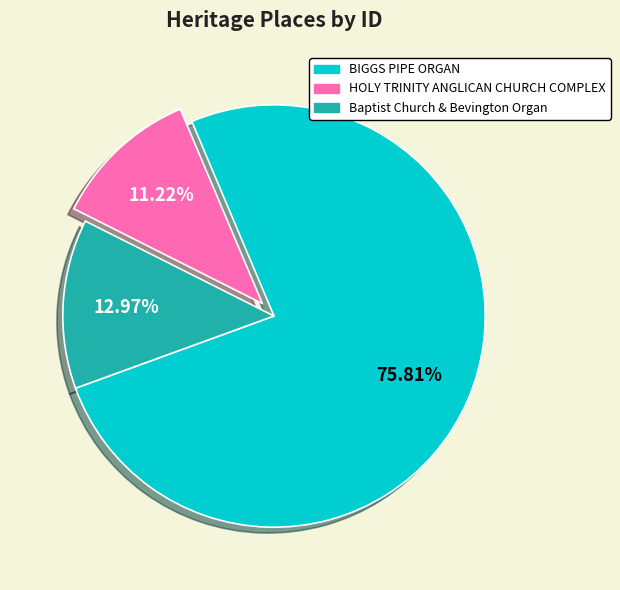

Is BIGGS PIPE ORGAN the majority of the pie?

Yes